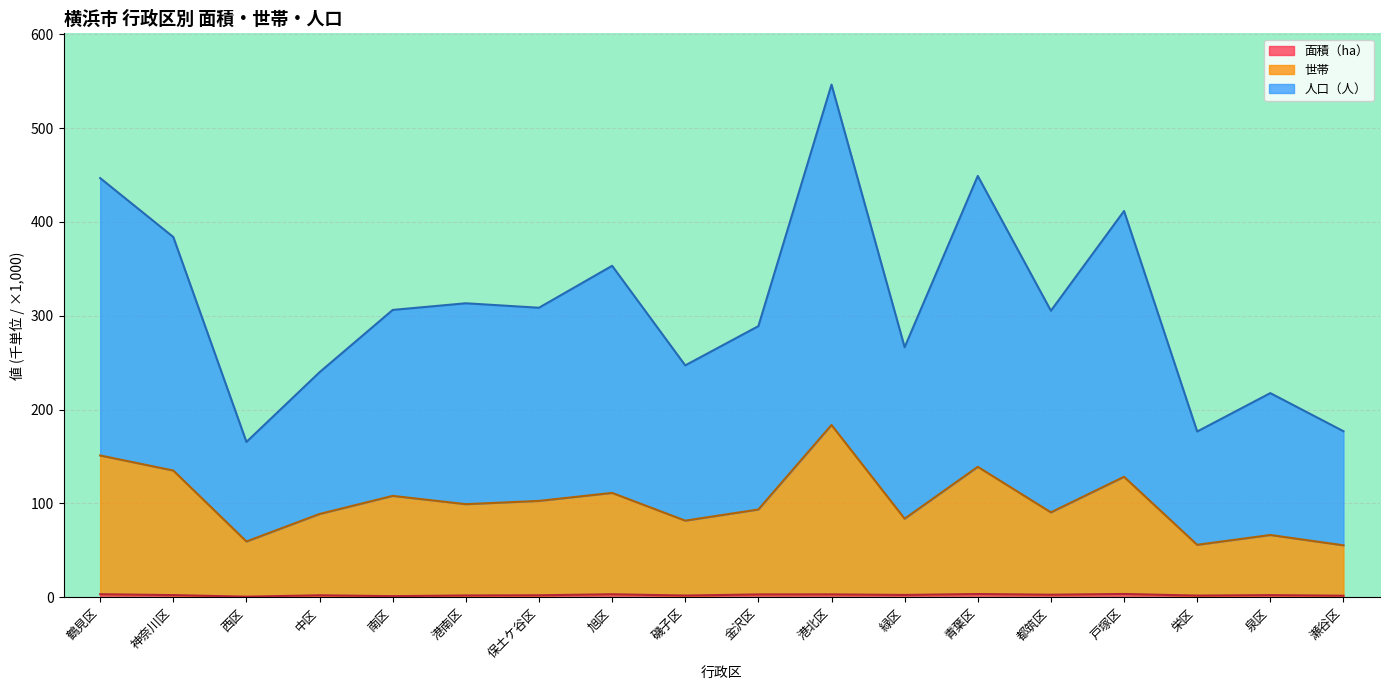

Where is the first local maximum for 面積（ha）?

中区